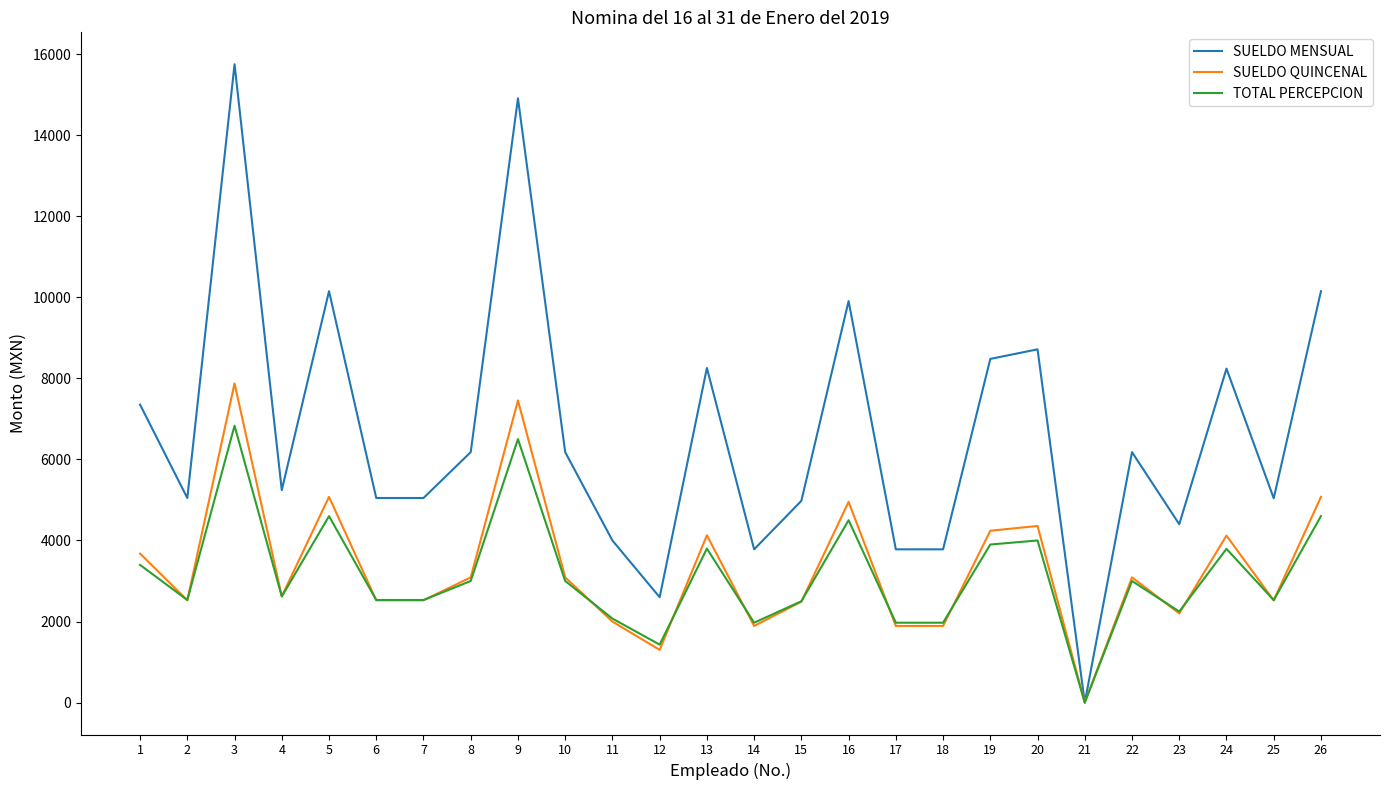

The TOTAL PERCEPCION series shows 1430.0 at 12. True or false?

True